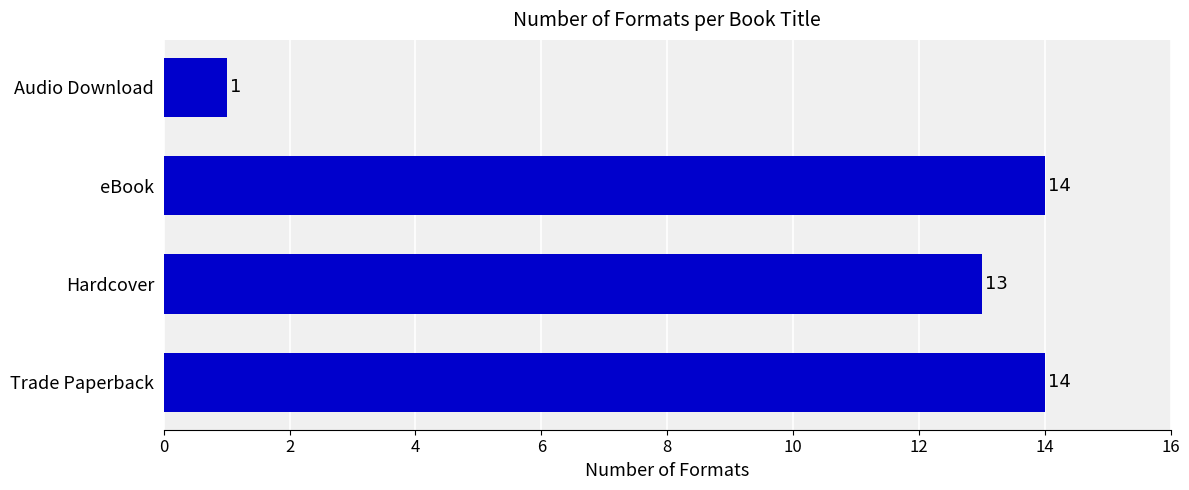

At which category does the chart reach its minimum across all series?

Audio Download